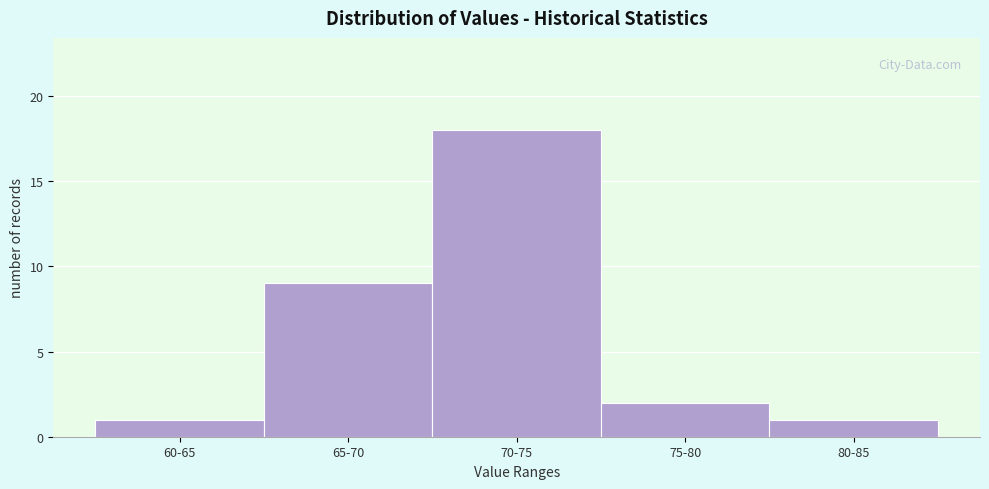

Reading left to right, what are all the values shown in this chart?

60-65=1	65-70=9	70-75=18	75-80=2	80-85=1